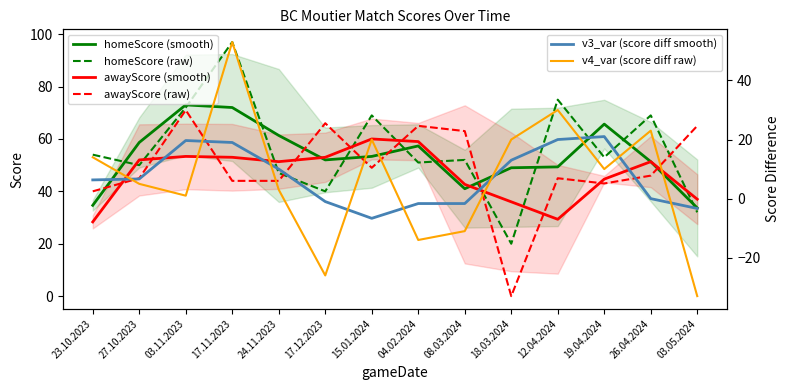

At which label is awayScore (smooth) closest to 44?

19.04.2024